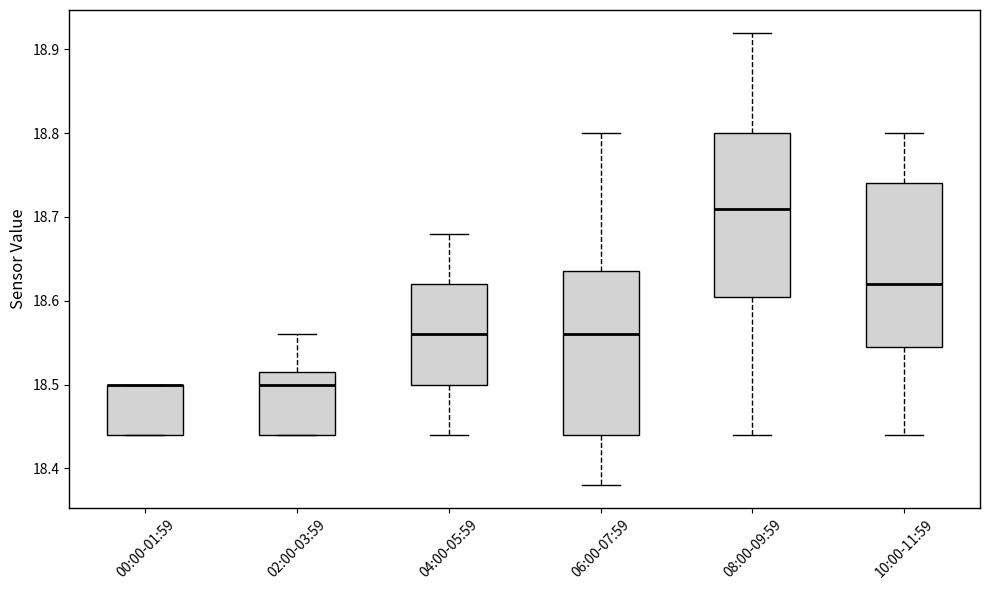

Where does the median line of the box for 06:00-07:59 sit on the y-axis? The values are not printed on the chart, so give them approximately, as read against the axis.

18.56